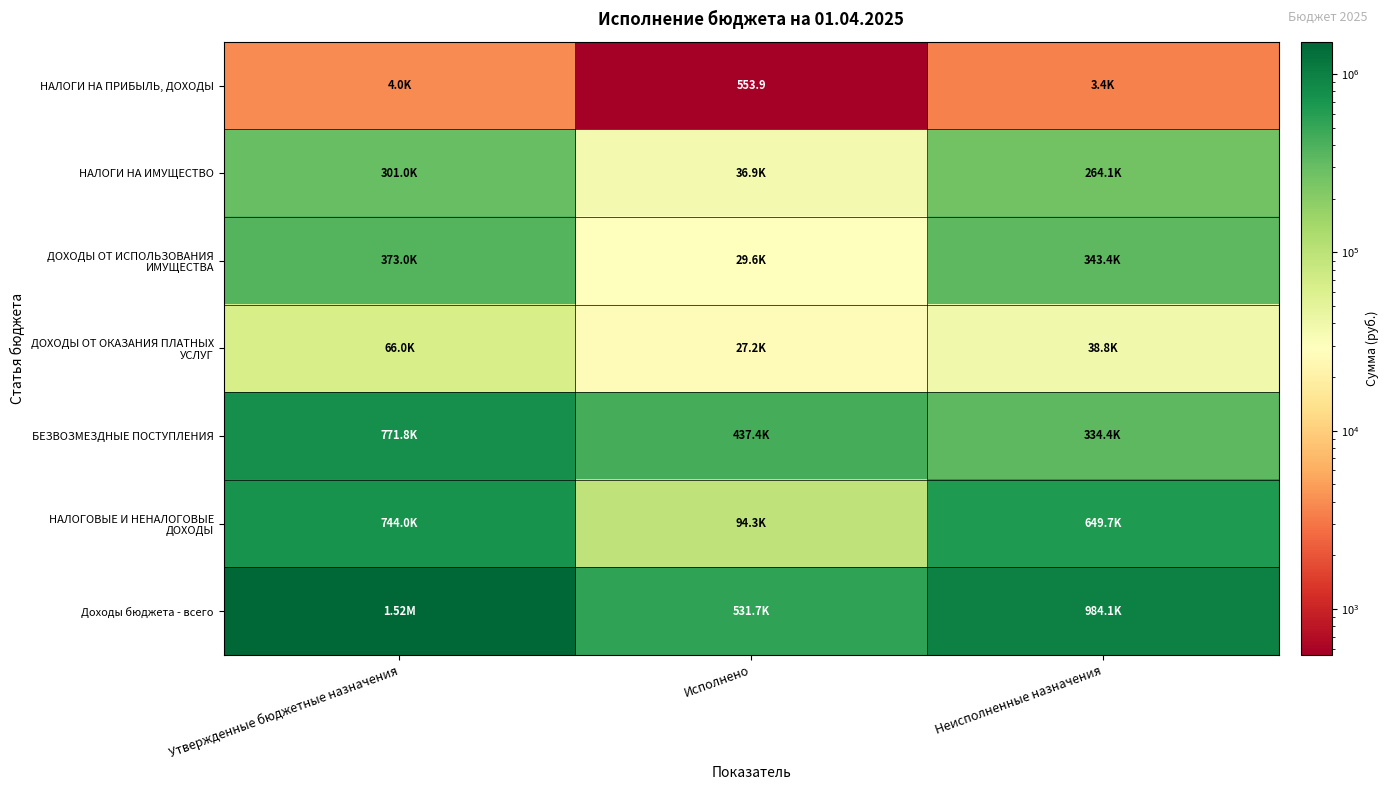

What is the difference between the highest and lowest values at Утвержденные бюджетные назначения?

1511805.0